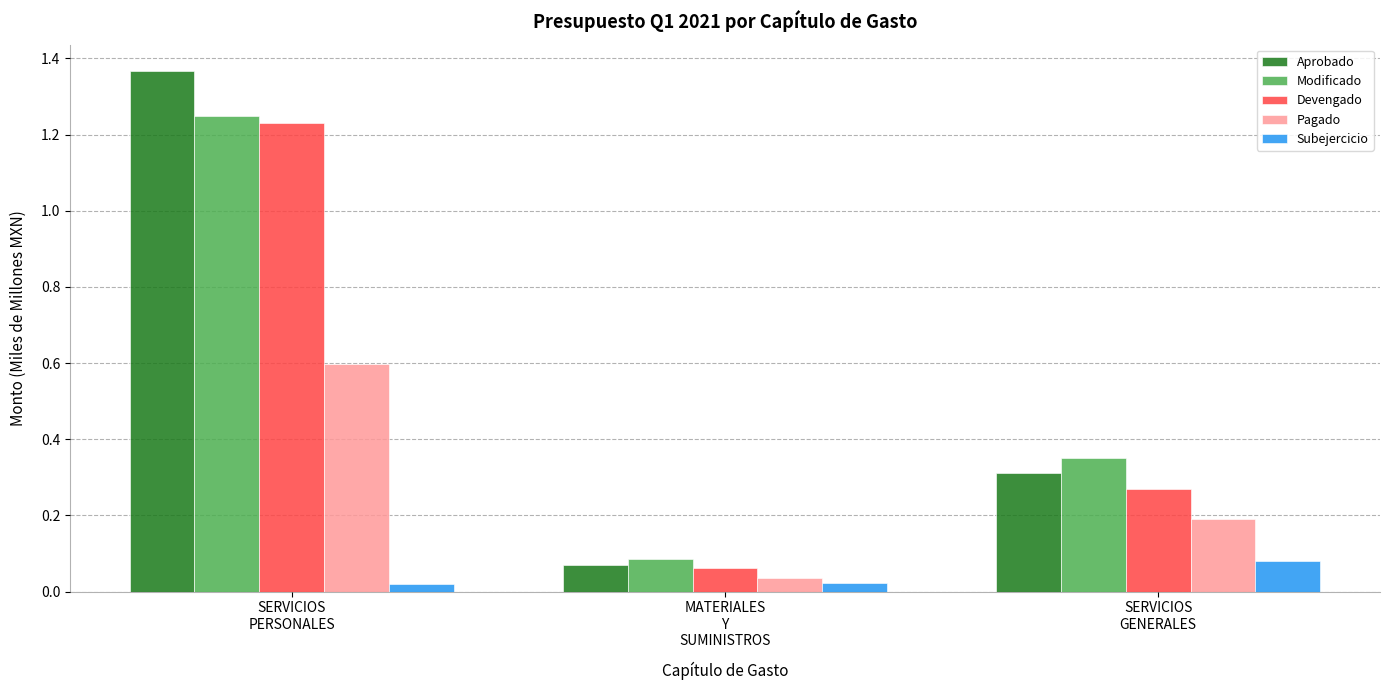

List the labels in order of Pagado value, largest first.

SERVICIOS
PERSONALES, SERVICIOS
GENERALES, MATERIALES
Y
SUMINISTROS